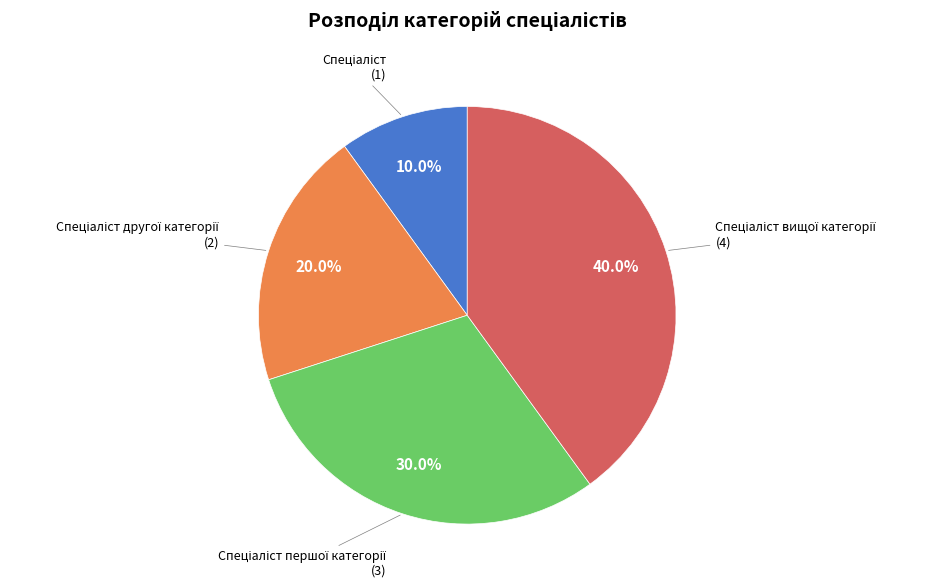

To the nearest percent, what is the difference between the largest and smallest slice percentages?

30%